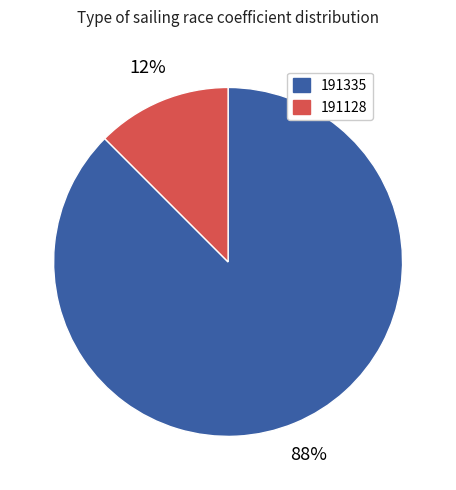

Which slice is the smallest?

191128